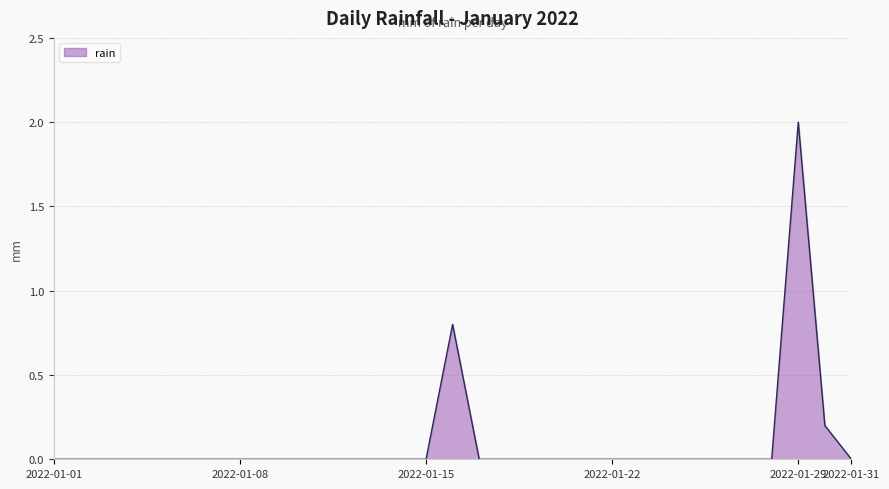

What is the difference between the maximum and minimum values?

2.0